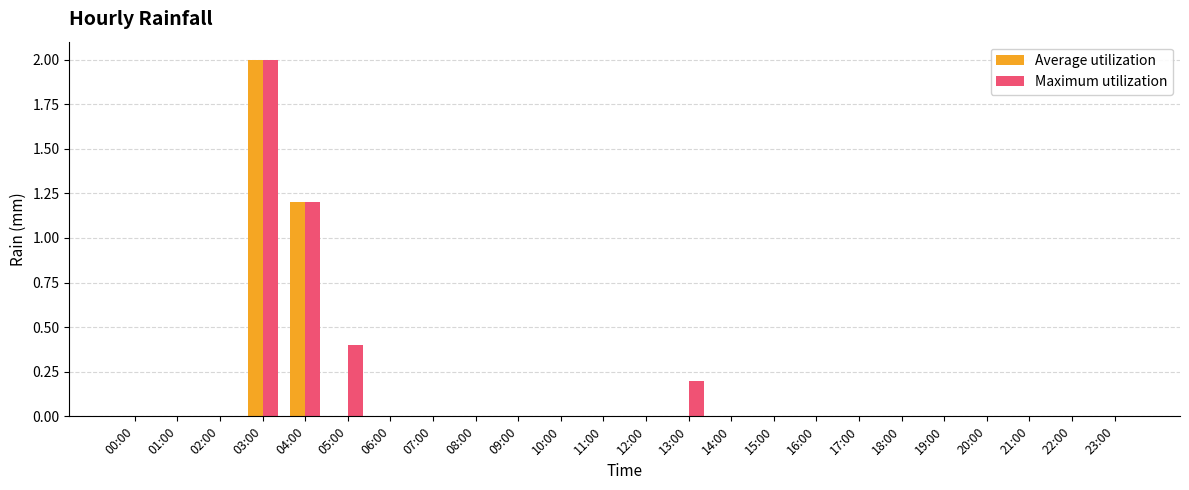

Are the bars grouped side by side (vs. stacked)?

Yes